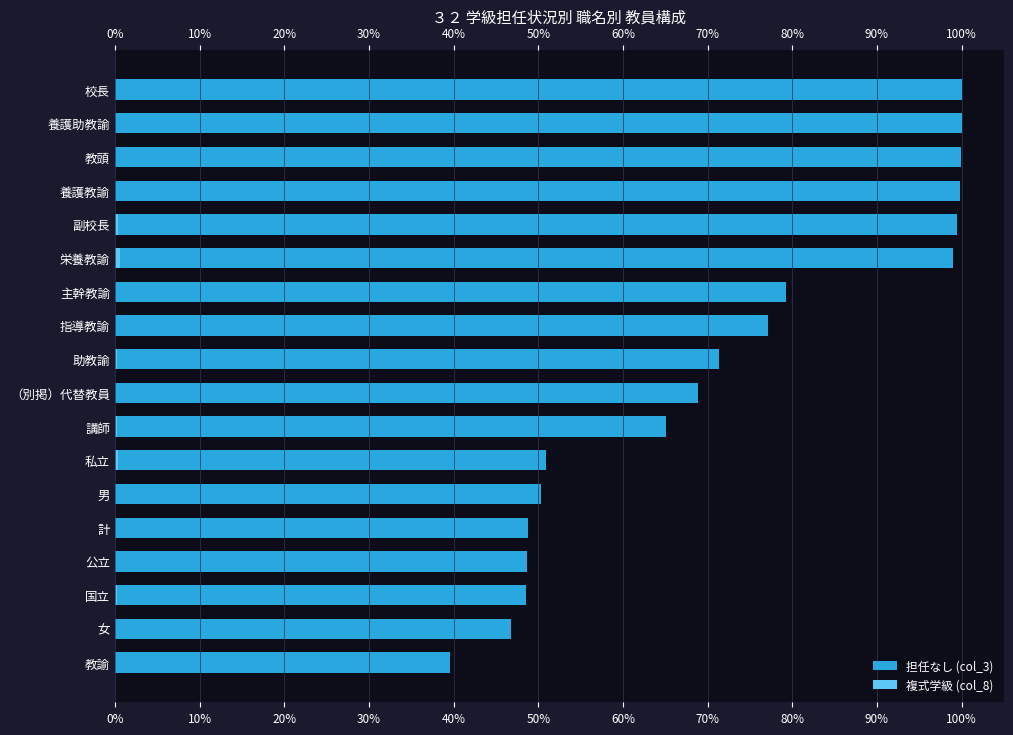

Count the number of categories in the chart.

18